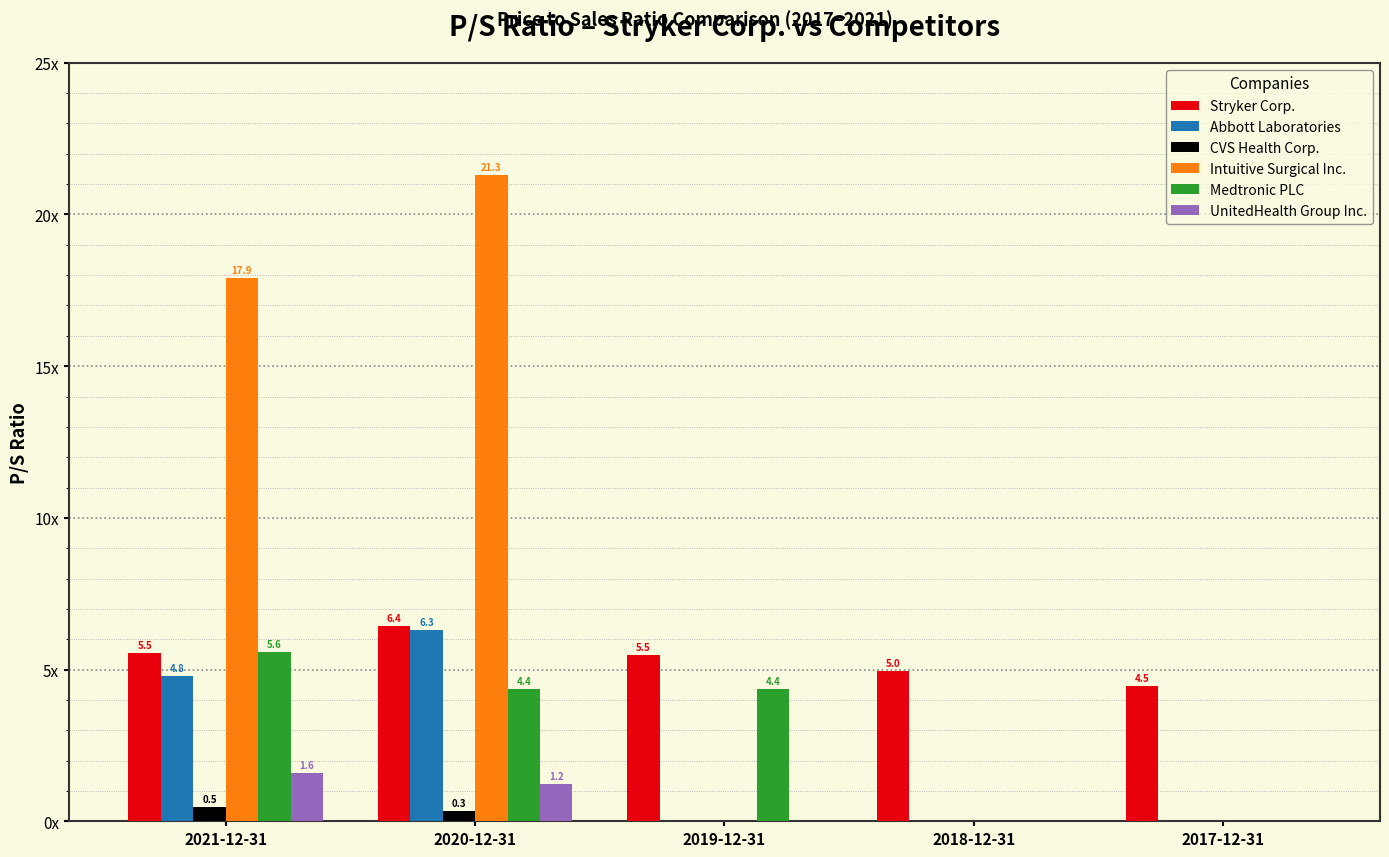

At how many categories does at least one series exceed 9?

2